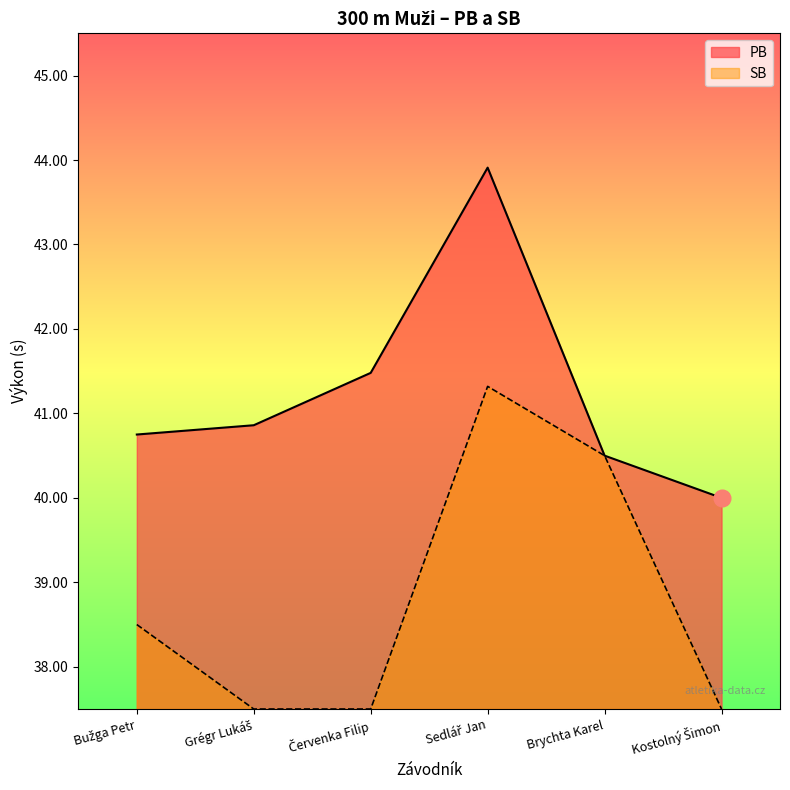

True or false: the data has more than 0 interior local peaks.

True